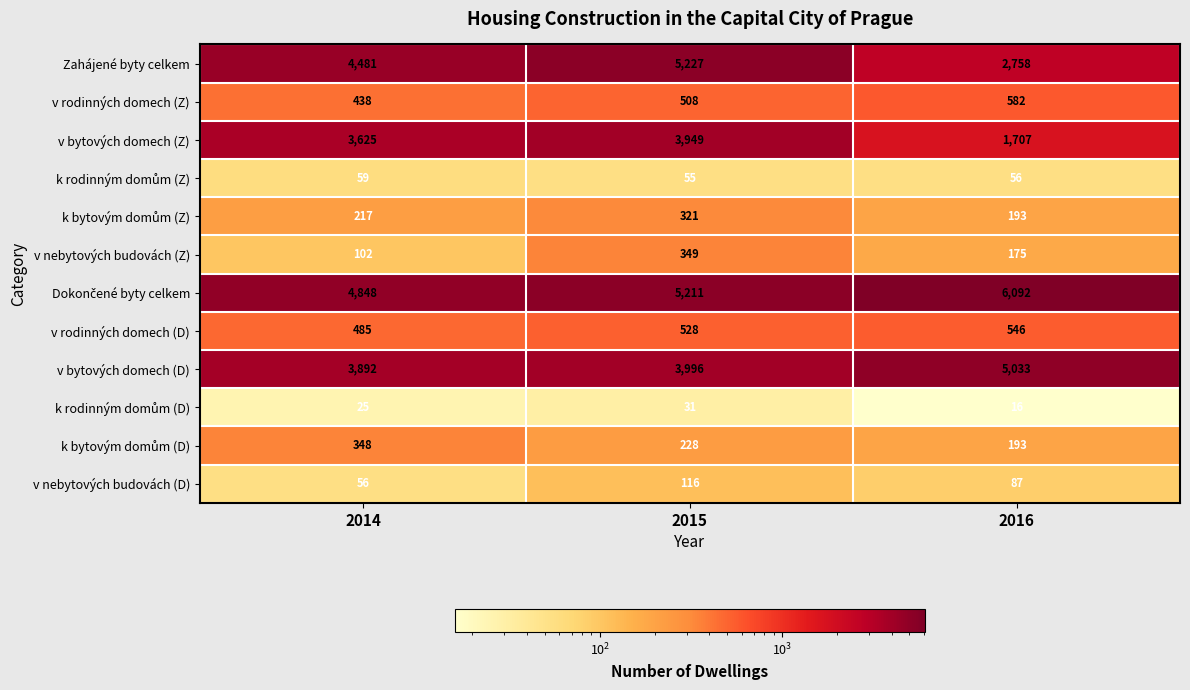

What is the minimum value shown in the chart?

16